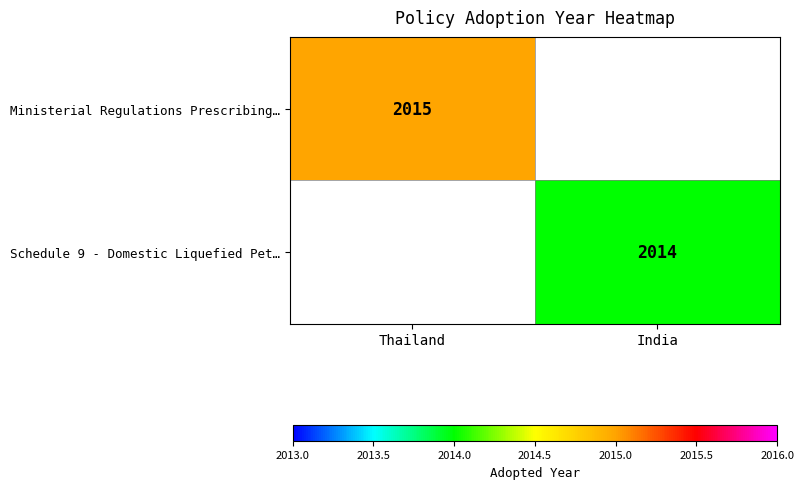

The value of Ministerial Regulations Prescribing… at Thailand is 3257. True or false?

False